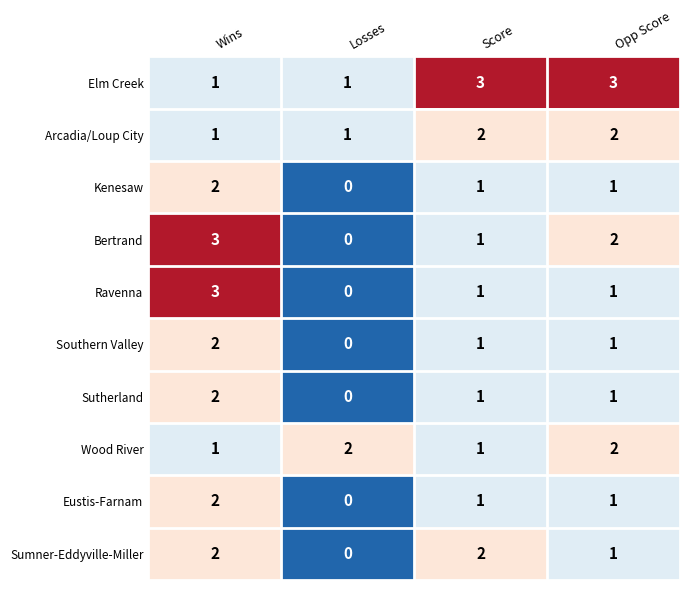

Count the Sutherland values in the range 1 to 2.

3